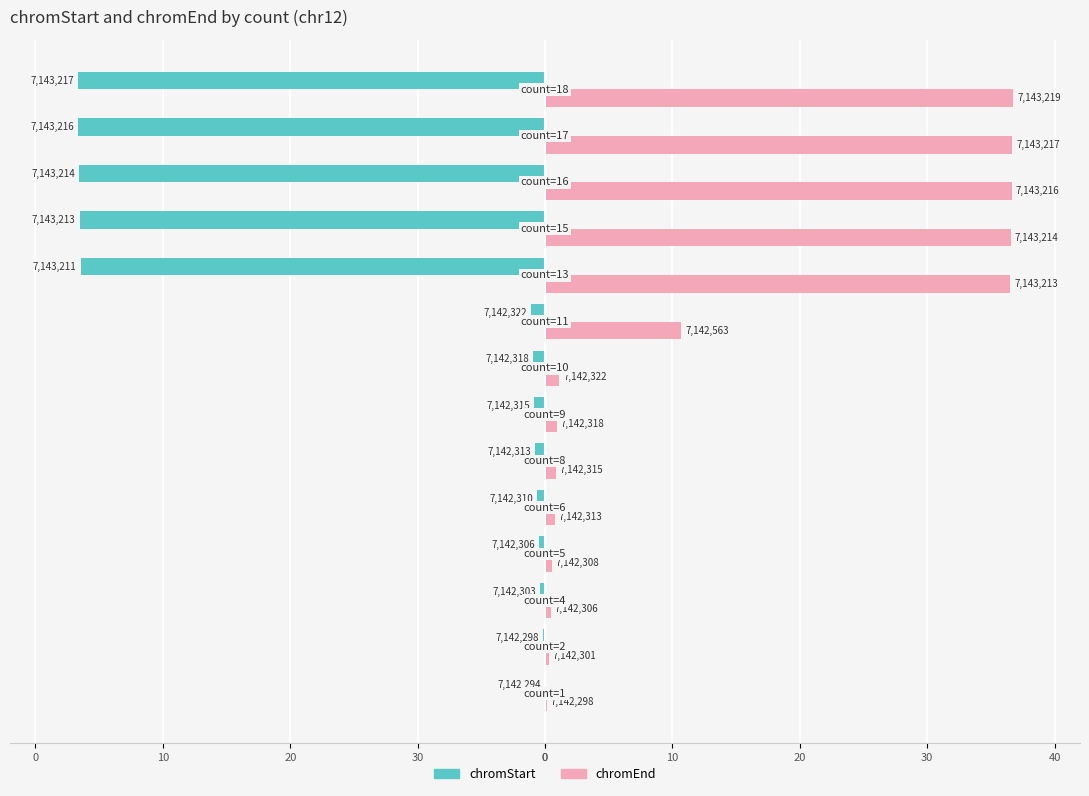

Which series has the largest total across all categories?

chromEnd